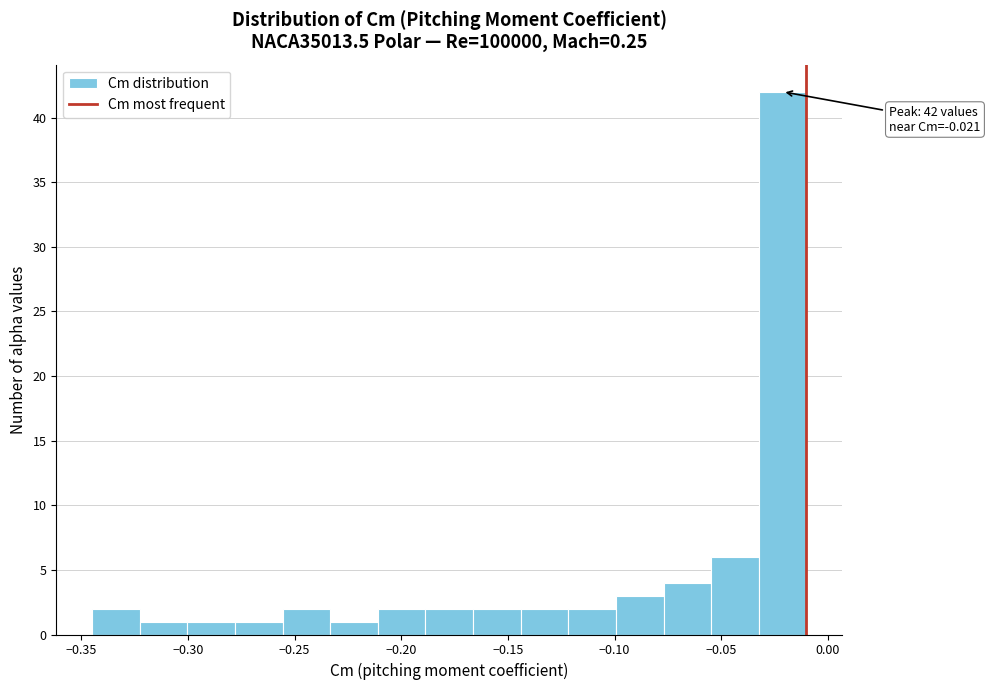

Over which range of the x-axis is the bar tallest?

-0.030 to -0.010